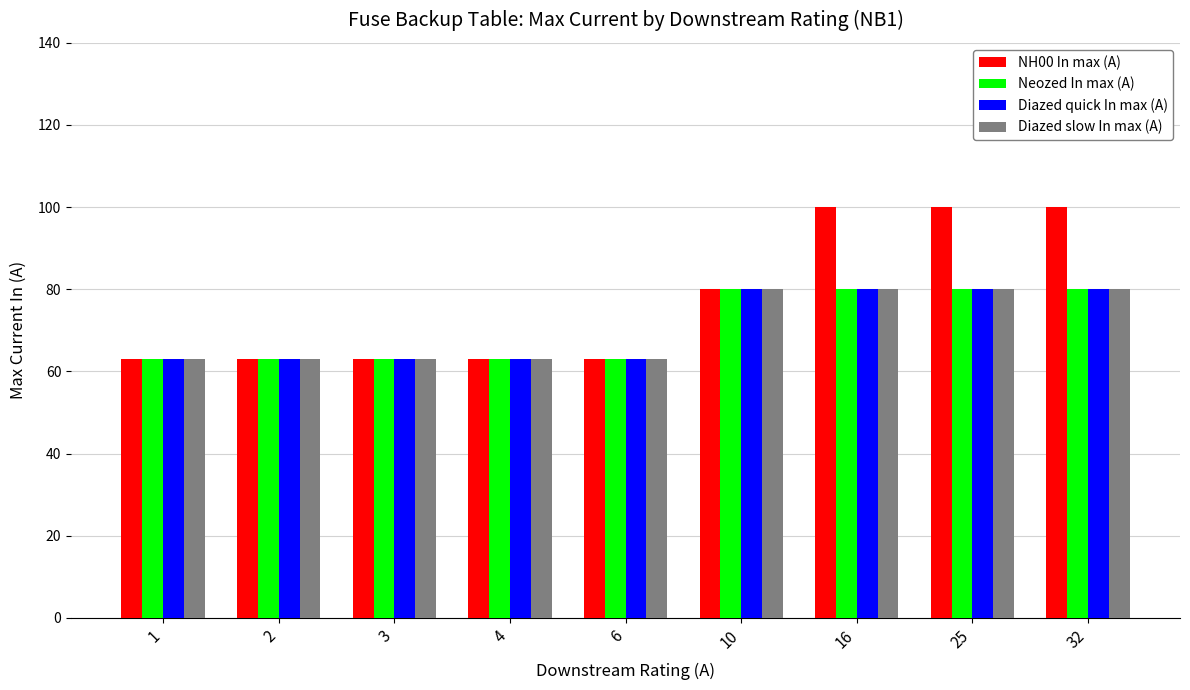

Which series has the largest total across all categories?

NH00 In max (A)